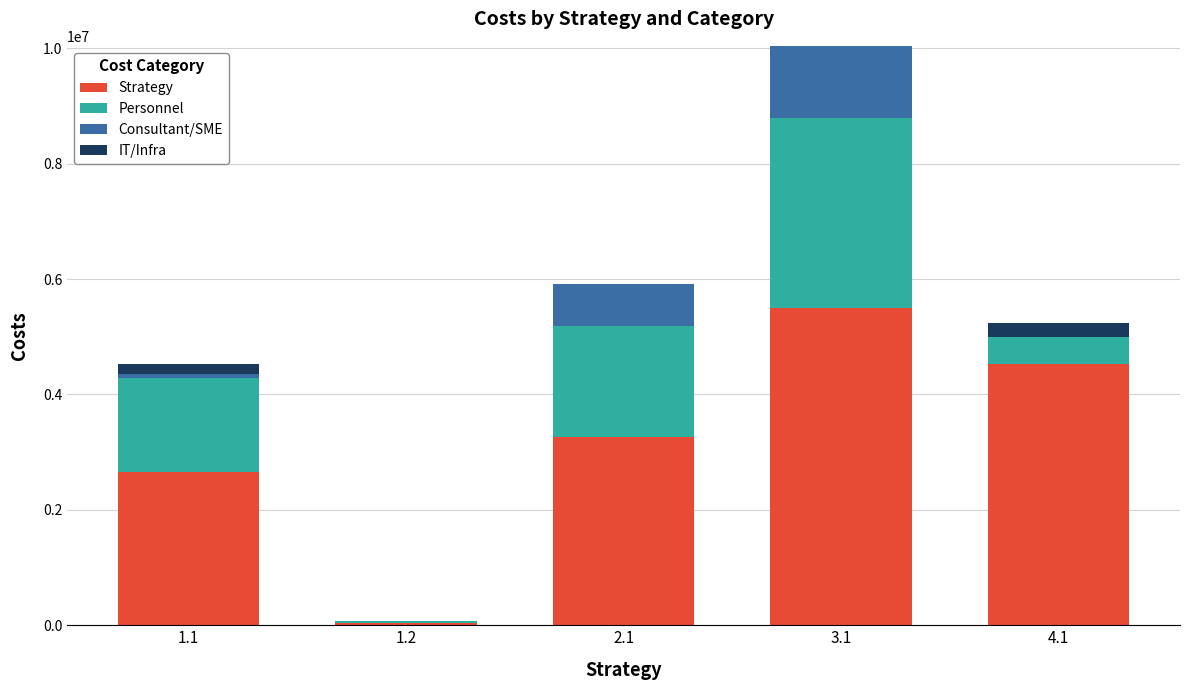

At which category is the sum across all series the highest?

3.1